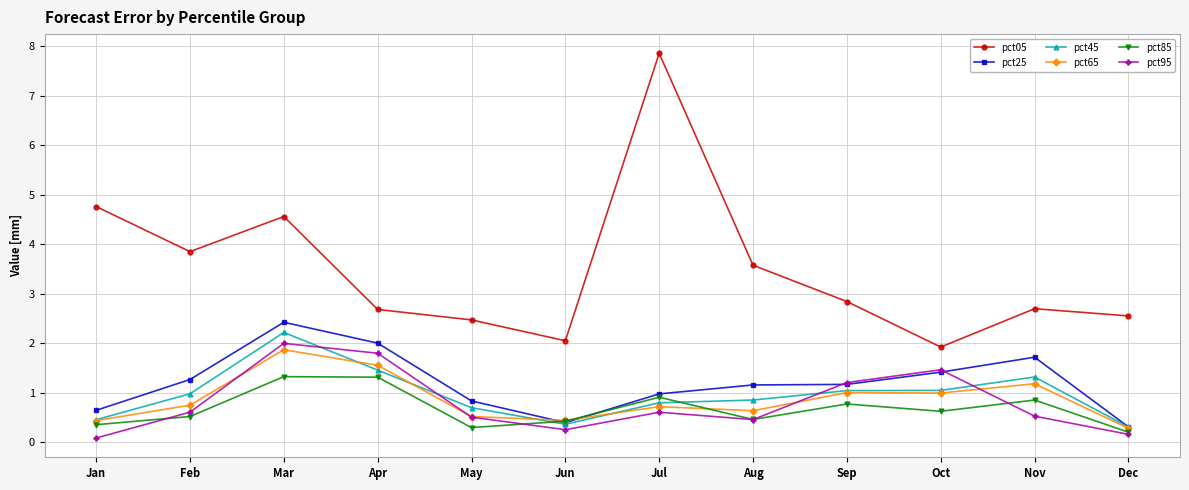

Where is pct05 nearest to the value 4?

Feb